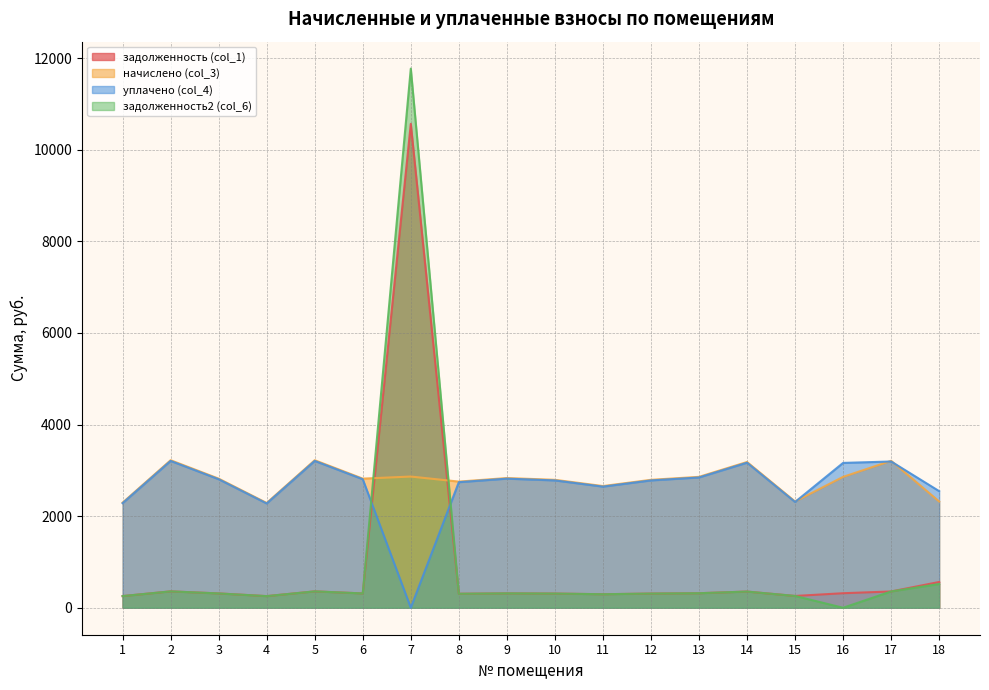

In задолженность2 (col_6), how many points are lower than both neighbors (excluding endpoints)?

5